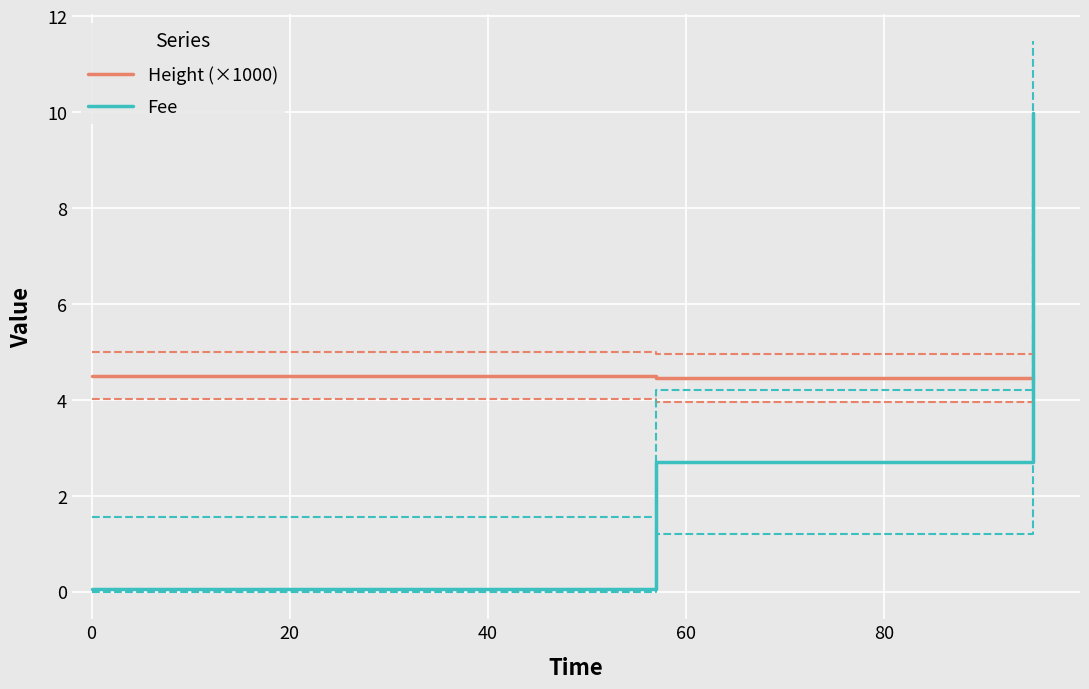

Rank the series at −20 from highest to lowest value.

Height (×1000), Fee